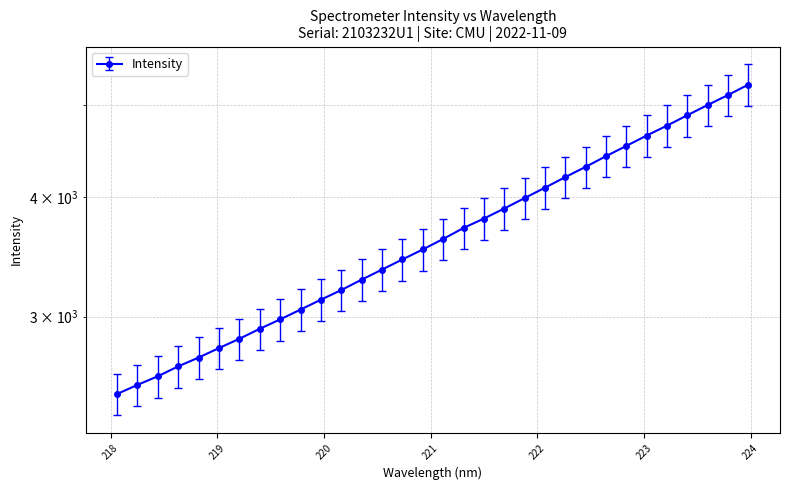

Reading left to right, transcribe all the data shown in this chart.

218.0596=2615.6	218.2508=2673.3	218.442=2729.5	218.6332=2795.4	218.8244=2855.3	219.0156=2921.3	219.2067=2987.2	219.3979=3060.0	219.589=3130.1	219.7801=3204.8	219.9712=3282.0	220.1623=3359.2	220.3533=3444.6	220.5444=3528.8	220.7354=3616.2	220.9264=3704.1	221.1174=3798.8	221.3083=3900.7	221.4993=3990.2	221.6902=4087.5	221.8812=4191.9	222.0721=4298.1	222.263=4408.9	222.4538=4519.3	222.6447=4637.0	222.8355=4752.9	223.0264=4873.4	223.2172=4991.0	223.408=5117.7	223.5987=5245.7	223.7895=5372.8	223.9802=5509.7